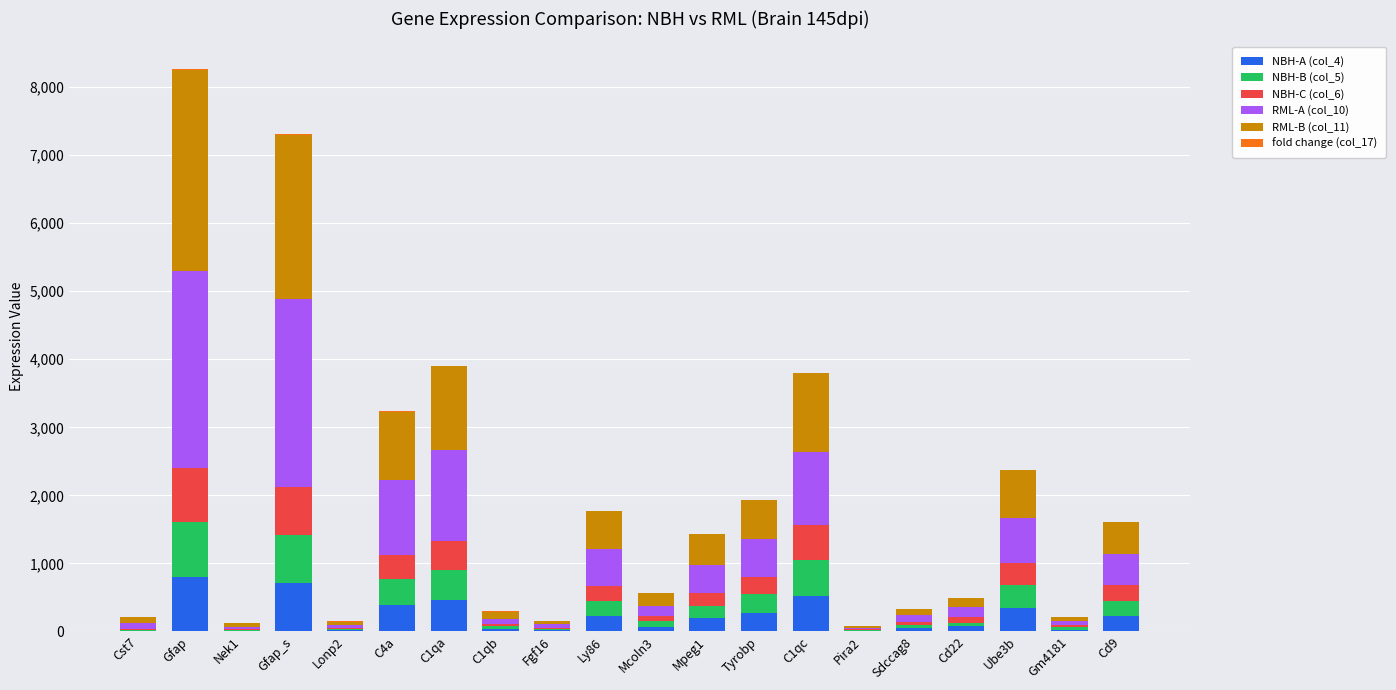

What is the highest value of the NBH-A (col_4) series?

793.1